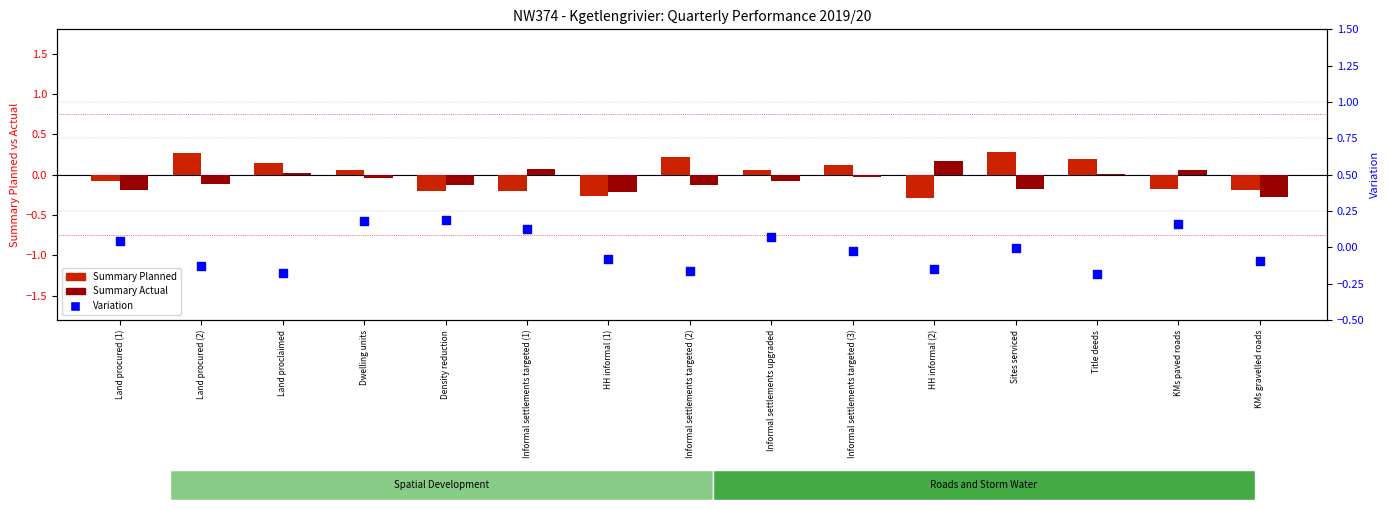

What are all the series names shown in the legend?

Summary Planned, Summary Actual, Variation